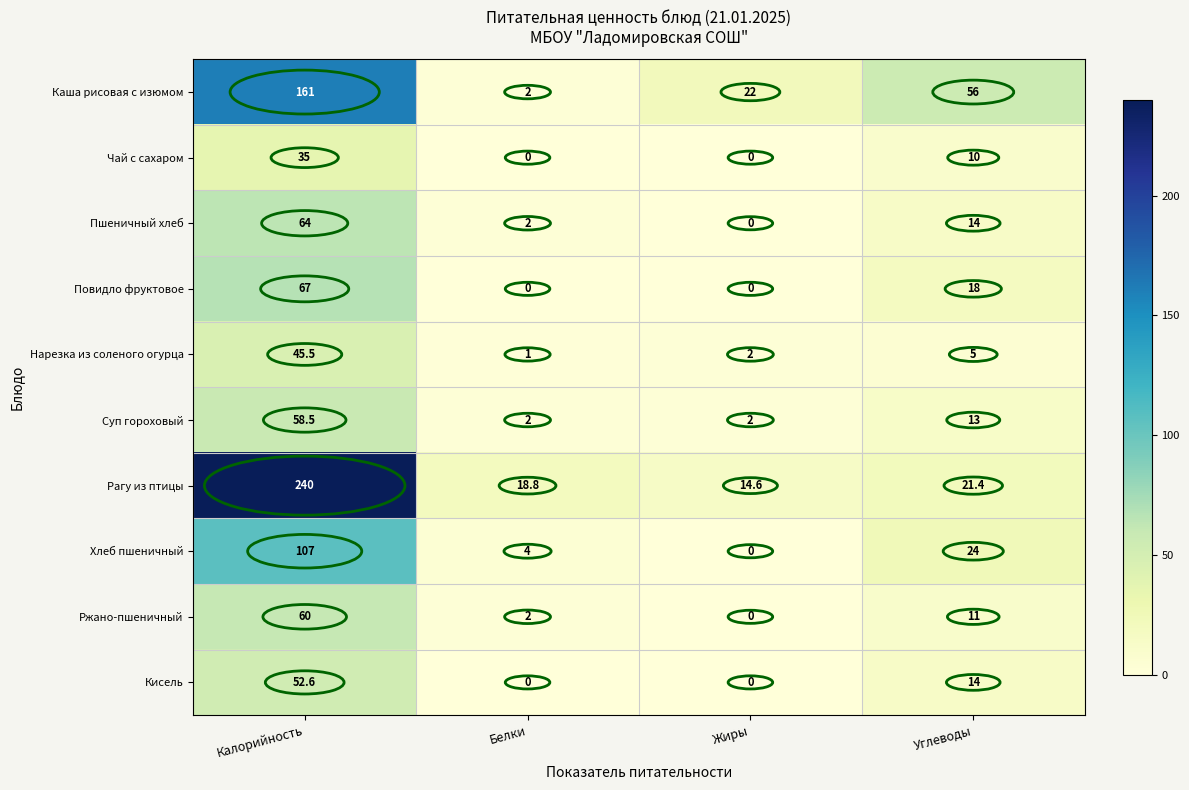

What is the difference between the maximum and second lowest values in the Нарезка из соленого огурца series?

43.5